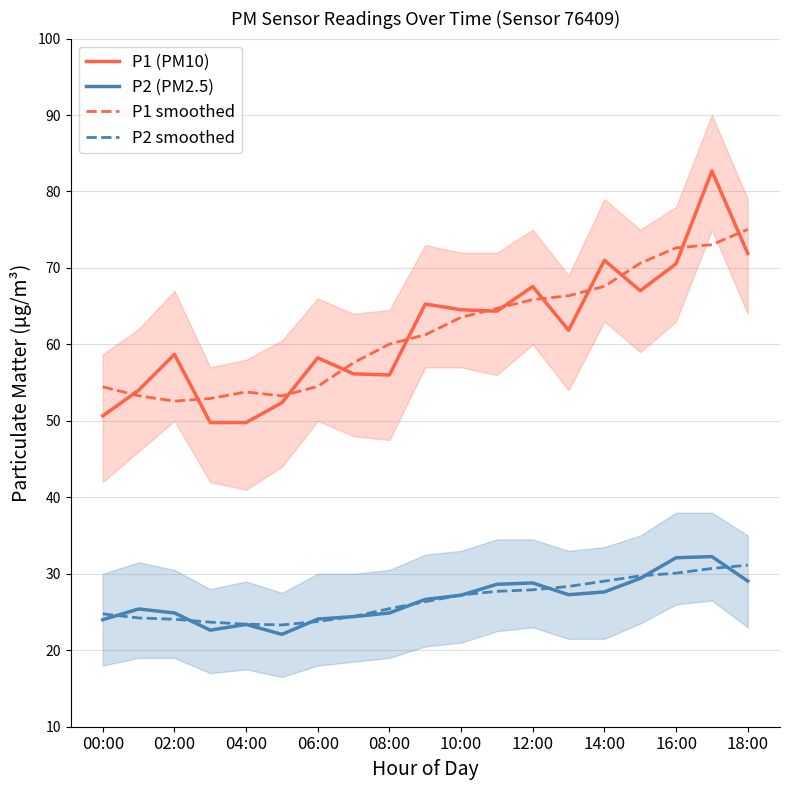

True or false: P2 (PM2.5) and P1 (PM10) intersect in this chart.

False